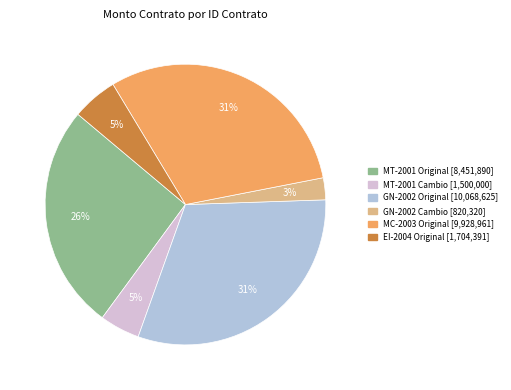

Is the sum of EI-2004 Original and MT-2001 Cambio greater than half?

No